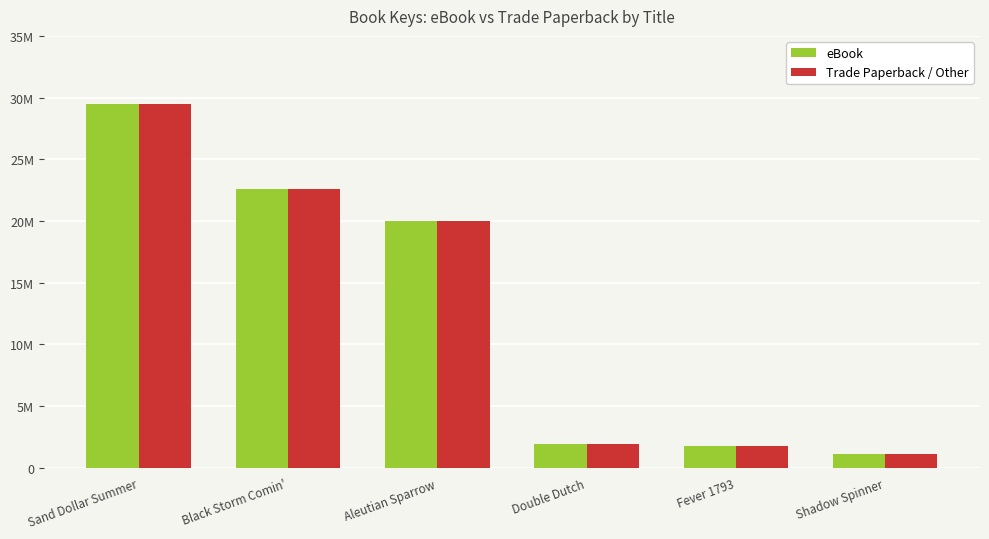

At which label does eBook reach its peak?

Sand Dollar Summer